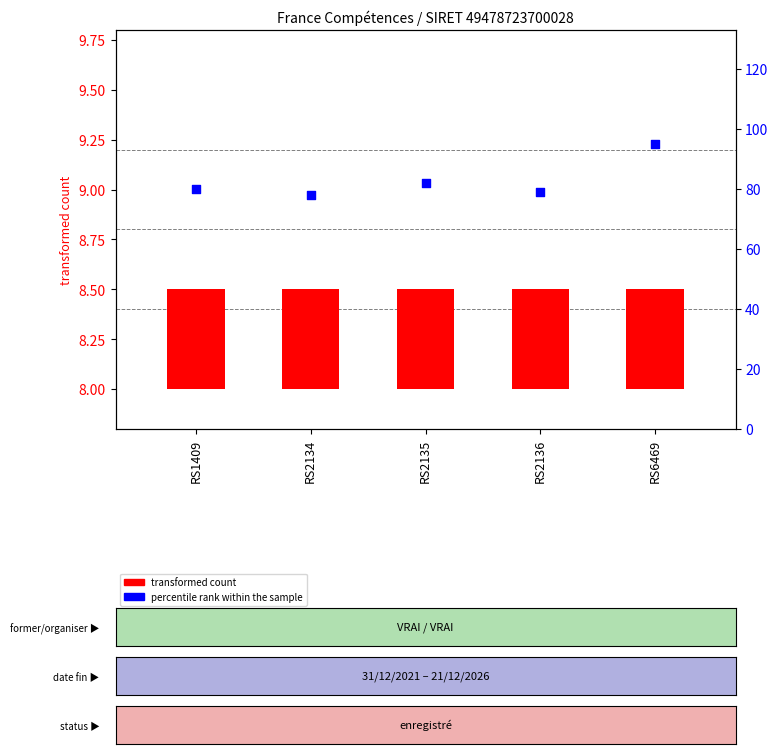

Between RS6469 and RS2134, which is larger?

RS6469